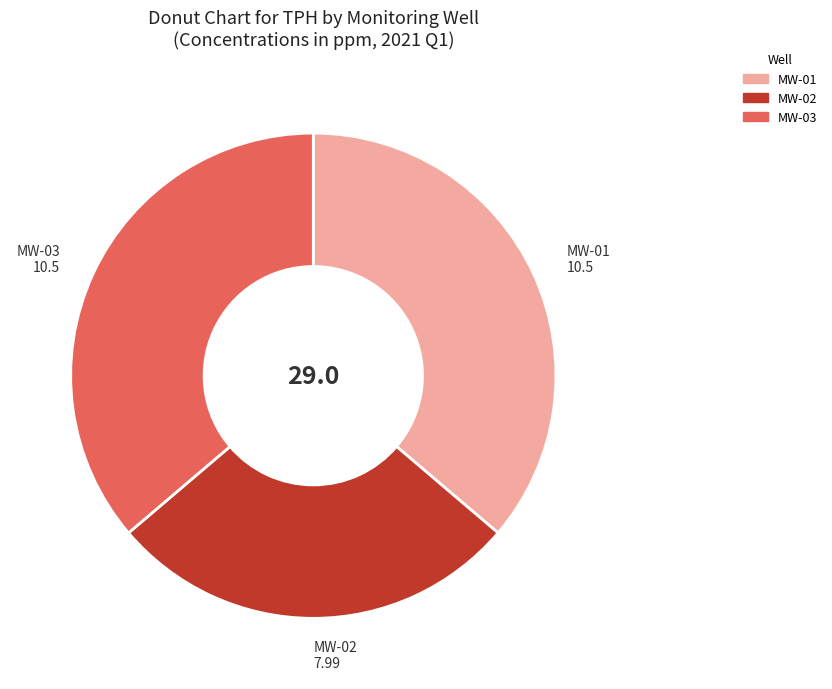

Combined, do MW-03 and MW-02 account for over 50%?

Yes